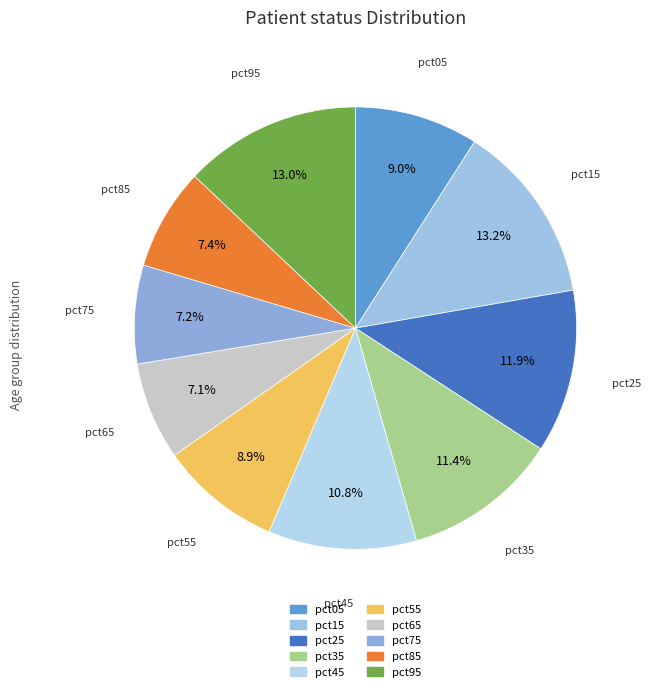

Is there any slice that represents more than half of the pie?

No